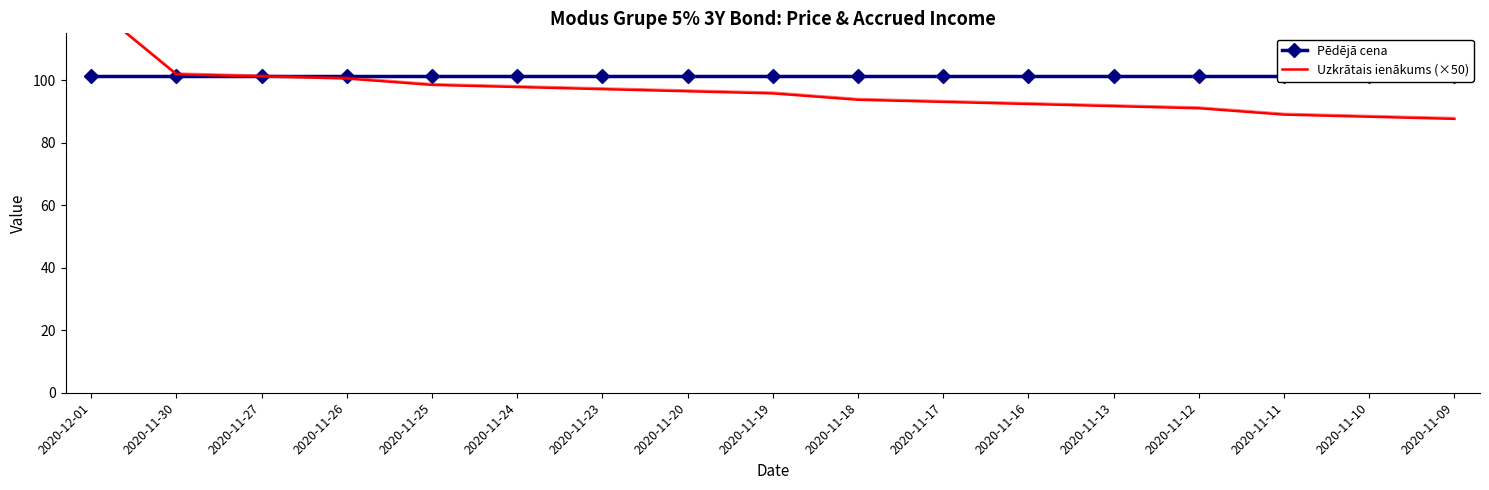

Reading right to left, what are all the values shown in this chart?

Pēdējā cena: 101.3	101.3	101.3	101.3	101.3	101.3	101.3	101.3	101.3	101.3	101.3	101.3	101.3	101.3	101.3	101.3	101.3
Uzkrātais ienākums (×50): 87.6	88.3	89.0	91.0	91.7	92.4	93.1	93.8	95.8	96.5	97.1	97.8	98.5	100.5	101.2	101.9	124.3